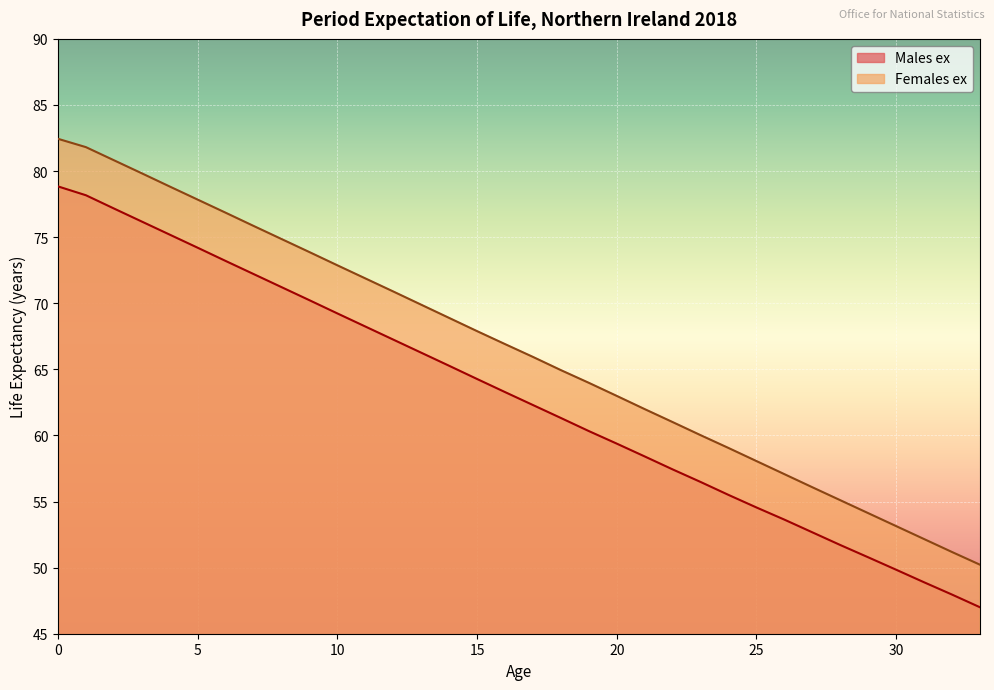

What is the difference between the Males ex values at 0 and 6?

5.6